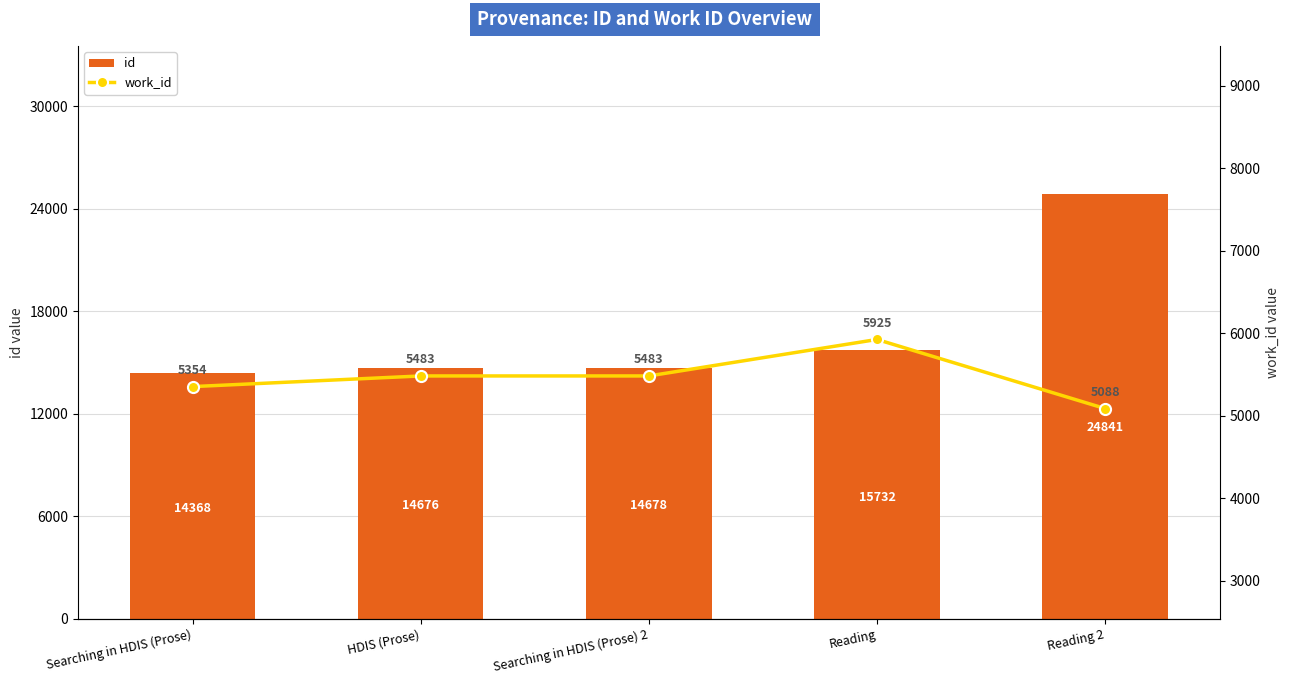

How many data points does each series have?

5